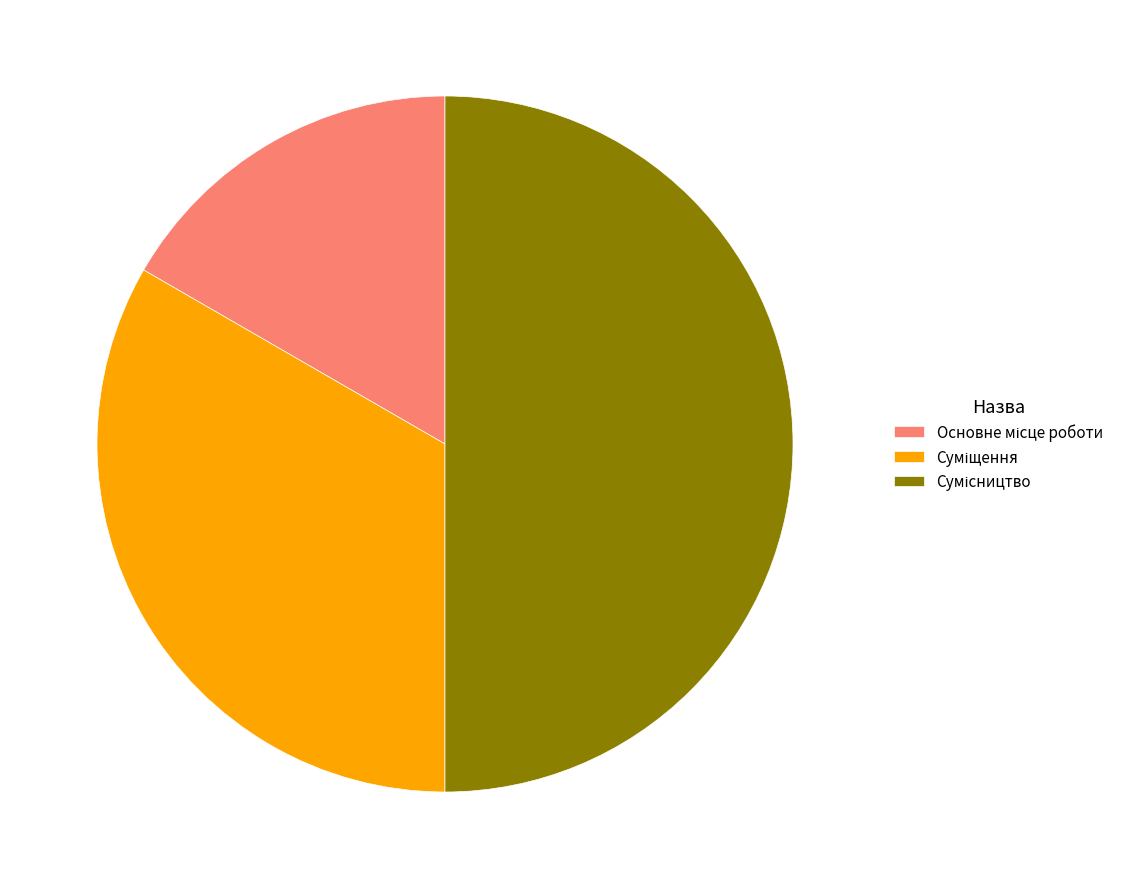

How many slices are in this pie chart?

3